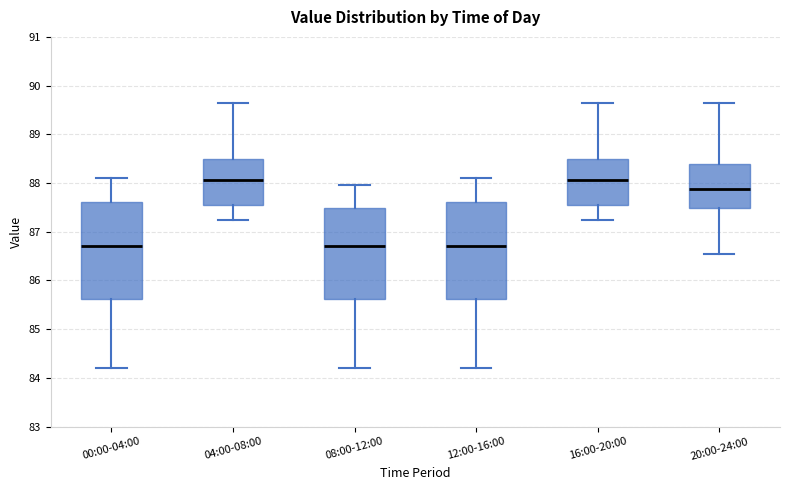

Reading left to right, transcribe this box plot: for each box, give where its median line is, the range the box spans, and where its two whiskers end, as read against the y-axis. The values are not printed on the chart, so give them approximately, as read against the axis.

00:00-04:00: median 86.7, box 85.6 to 87.6, whiskers 84.2 to 88.1
04:00-08:00: median 88.1, box 87.5 to 88.5, whiskers 87.3 to 89.6
08:00-12:00: median 86.7, box 85.6 to 87.5, whiskers 84.2 to 88.0
12:00-16:00: median 86.7, box 85.6 to 87.6, whiskers 84.2 to 88.1
16:00-20:00: median 88.1, box 87.5 to 88.5, whiskers 87.3 to 89.6
20:00-24:00: median 87.9, box 87.5 to 88.4, whiskers 86.6 to 89.6